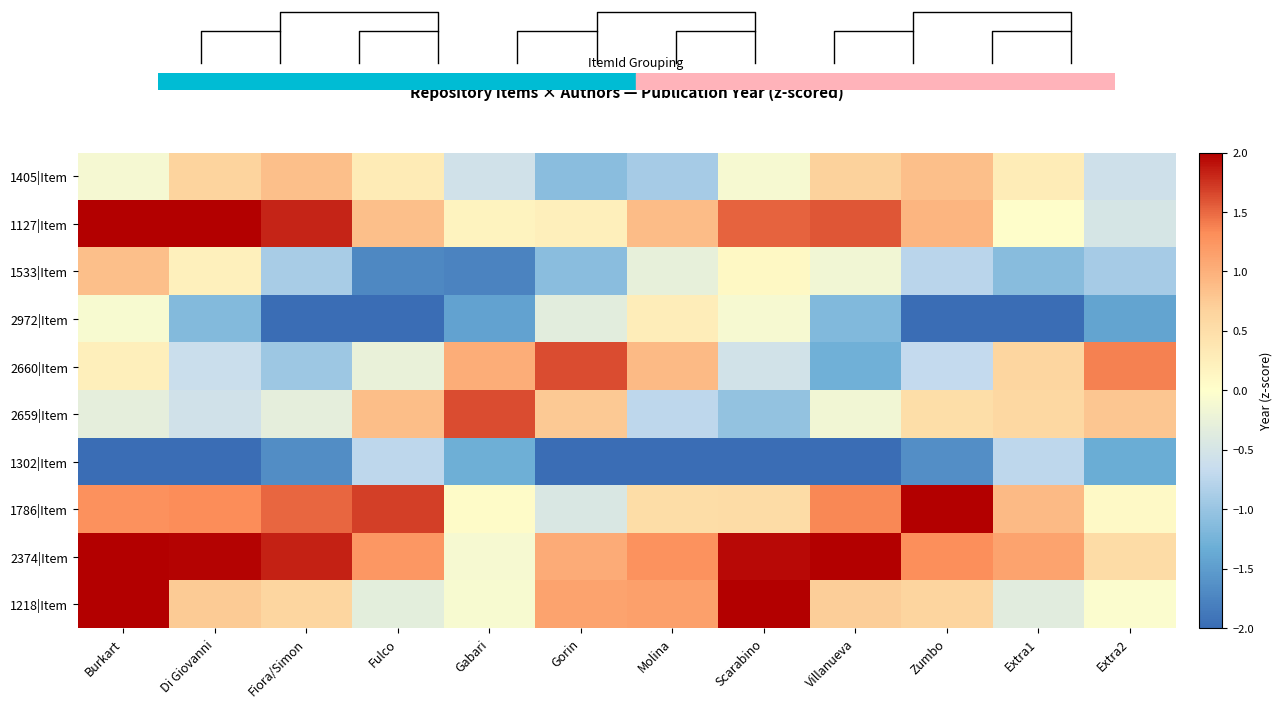

What is the maximum value for 1302|Item?

-0.7